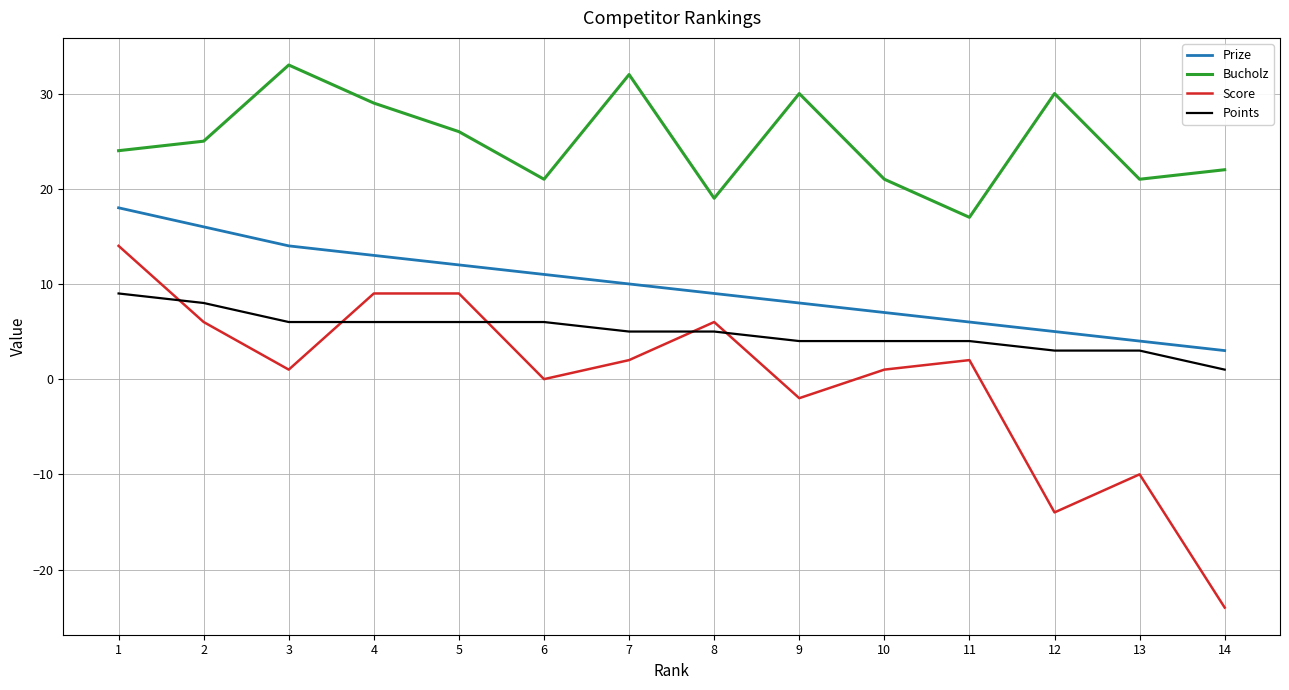

What is the highest value of the Bucholz series?

33